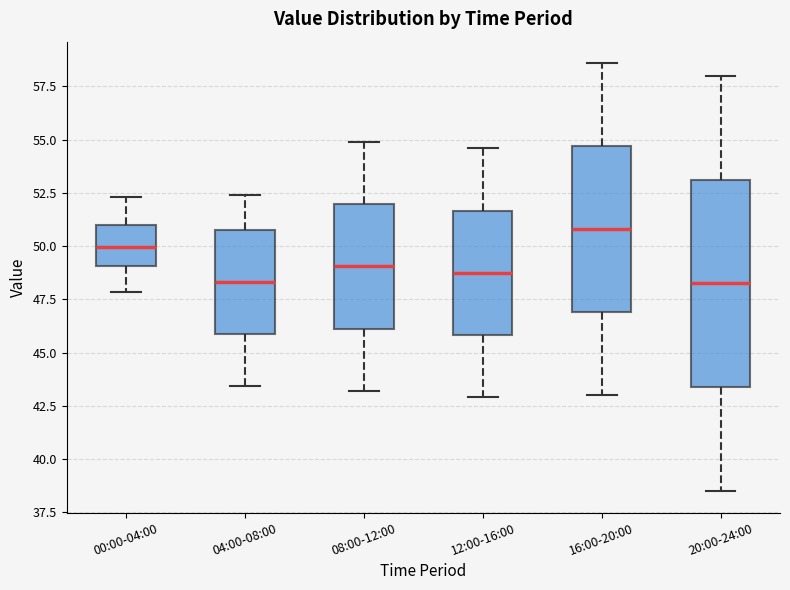

Reading left to right, transcribe this box plot: for each box, give where its median line is, the range the box spans, and where its two whiskers end, as read against the y-axis. The values are not printed on the chart, so give them approximately, as read against the axis.

00:00-04:00: median 50.0, box 49.0 to 51.0, whiskers 48.0 to 52.5
04:00-08:00: median 48.5, box 46.0 to 51.0, whiskers 43.5 to 52.5
08:00-12:00: median 49.0, box 46.0 to 52.0, whiskers 43.0 to 55.0
12:00-16:00: median 49.0, box 46.0 to 51.5, whiskers 43.0 to 54.5
16:00-20:00: median 51.0, box 47.0 to 54.5, whiskers 43.0 to 58.5
20:00-24:00: median 48.5, box 43.5 to 53.0, whiskers 38.5 to 58.0